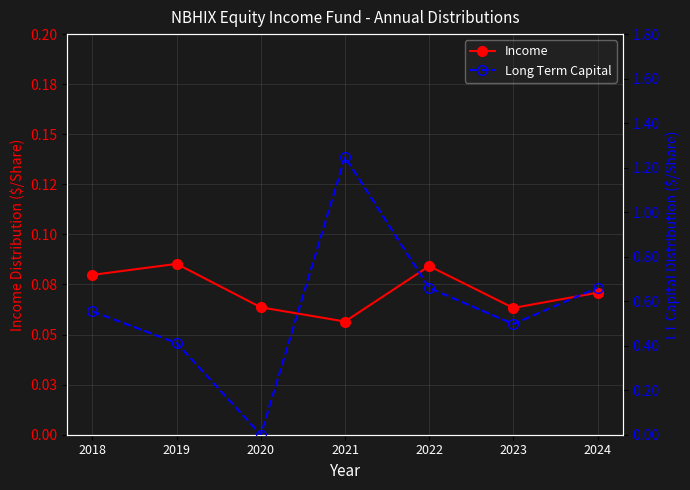

Which series changed the most between 2018 and 2021?

Long Term Capital